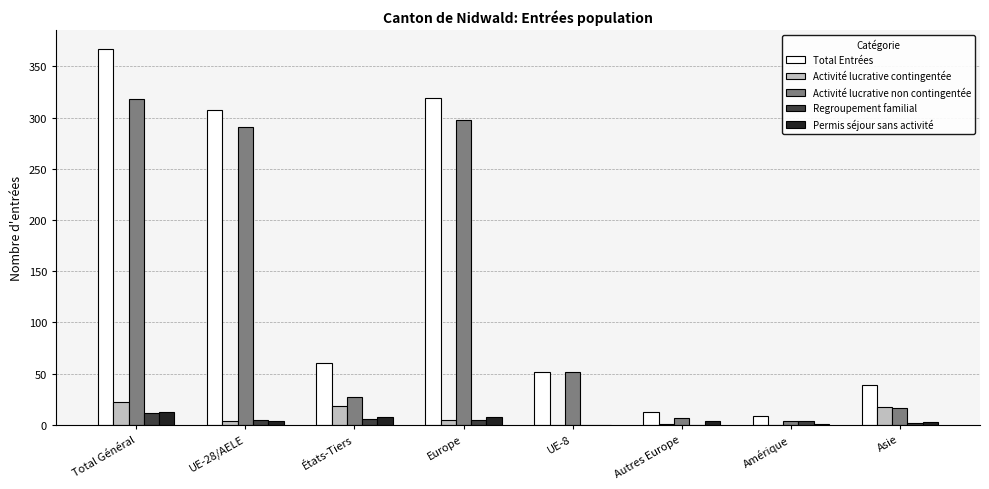

Which series has the largest total across all categories?

Total Entrées